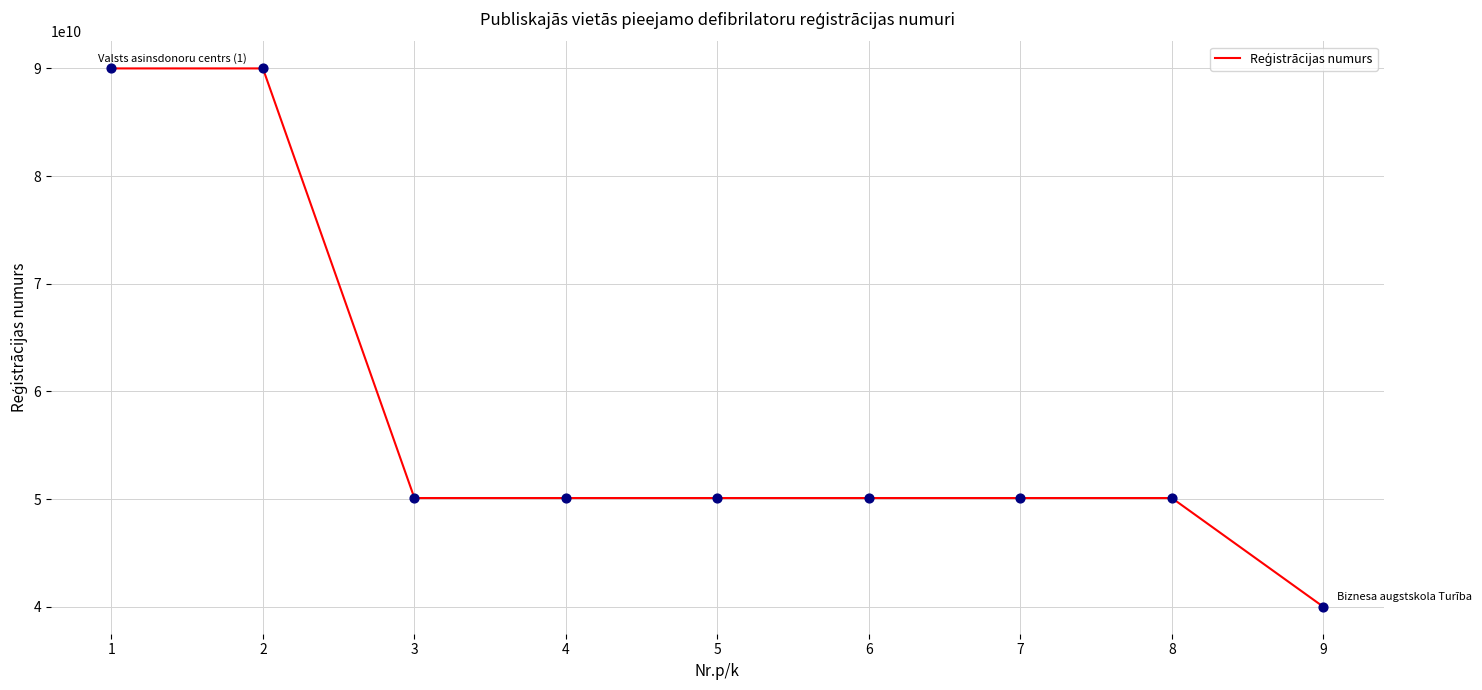

What is the ratio of the value at 4 to the value at 6?

1.0